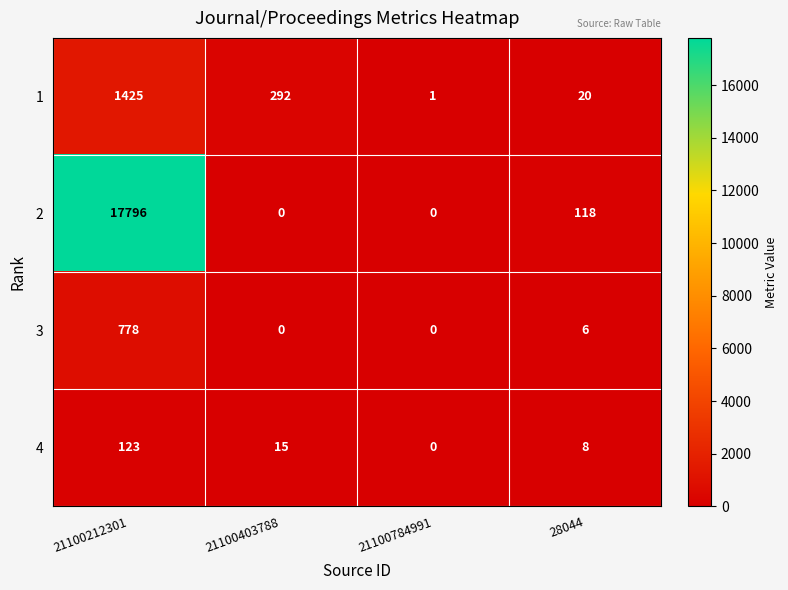

Which series has the largest range (max minus min)?

2